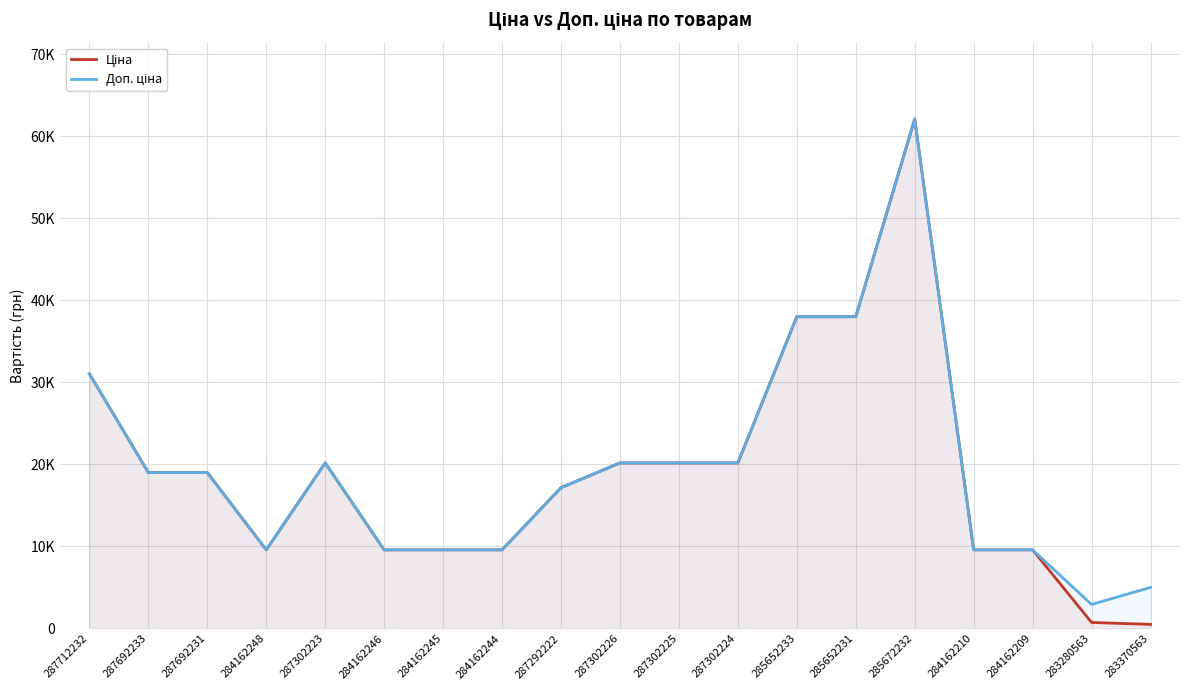

Where does the Доп. ціна series first go above 19005?

287712232